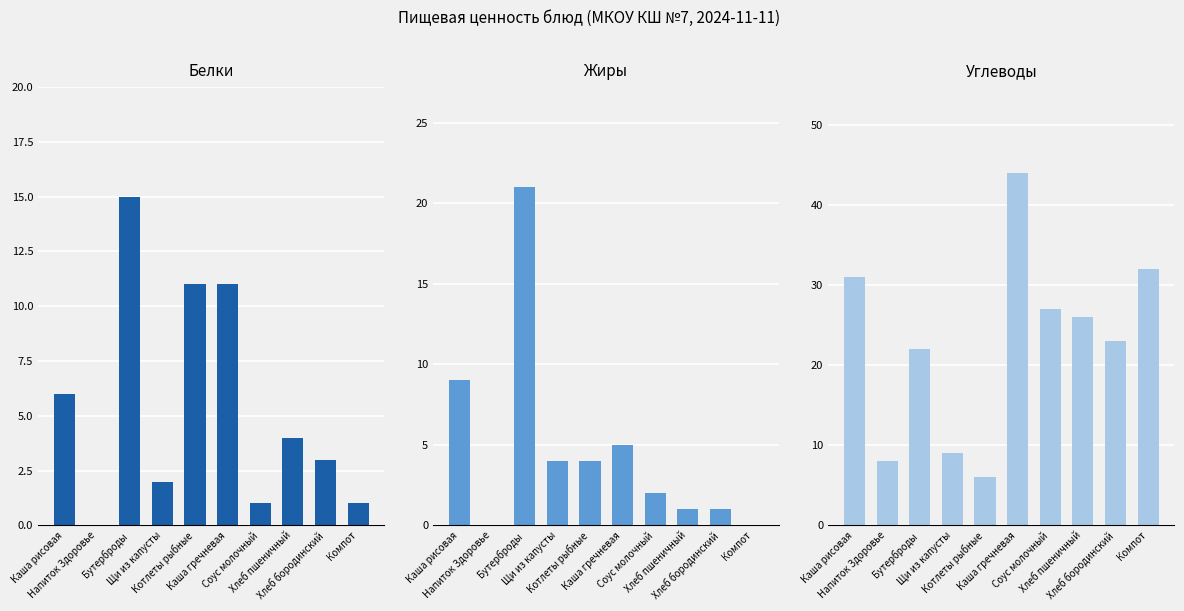

Is it true that Жиры equals 9 at Каша рисовая?

True